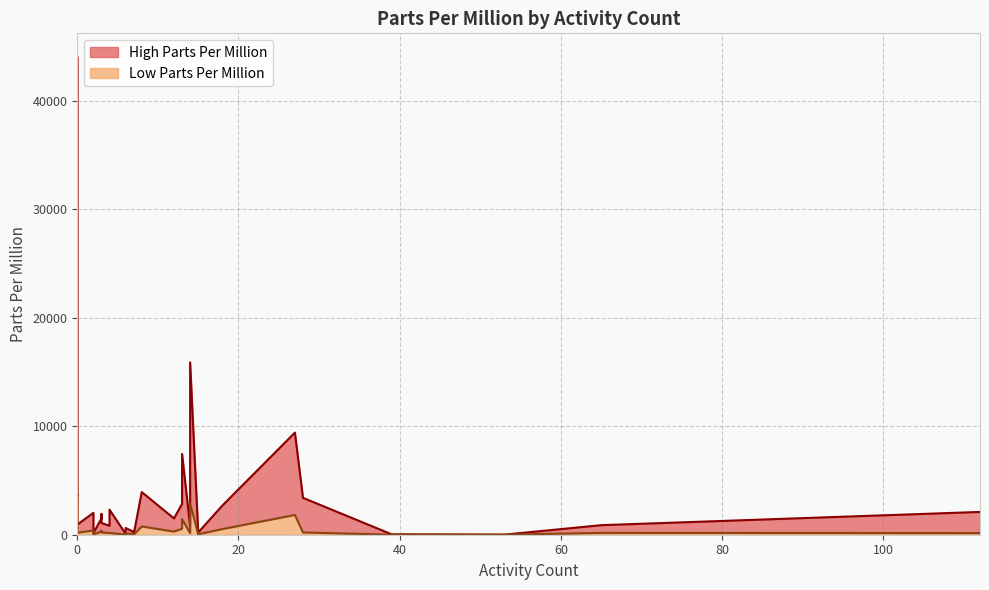

Rank the series by their maximum value, from highest to lowest.

High Parts Per Million, Low Parts Per Million